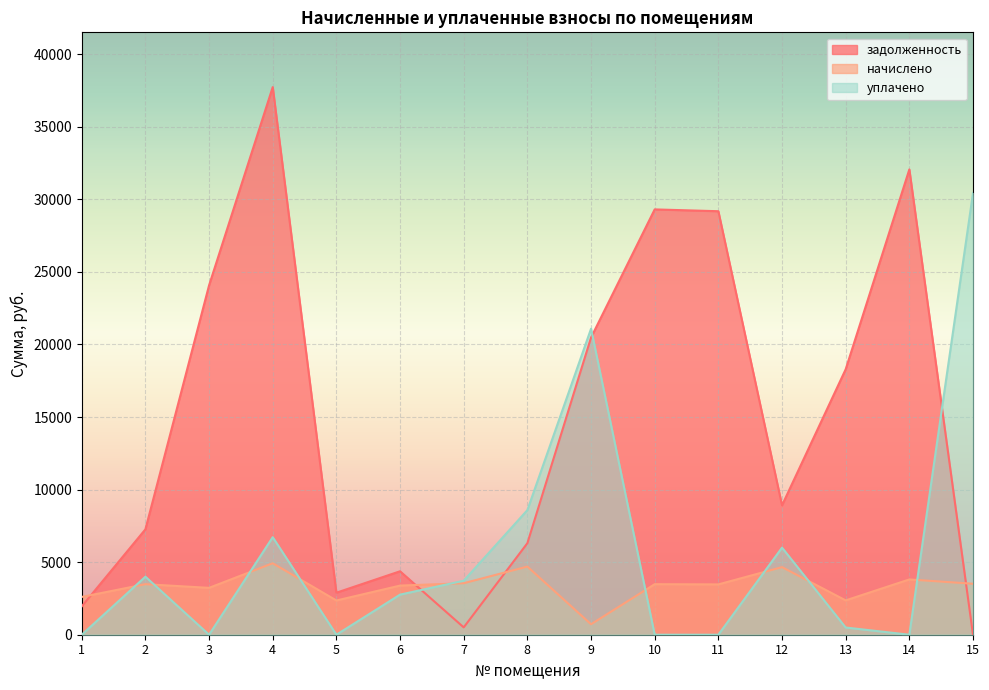

Between 3 and 13, which is larger?

3